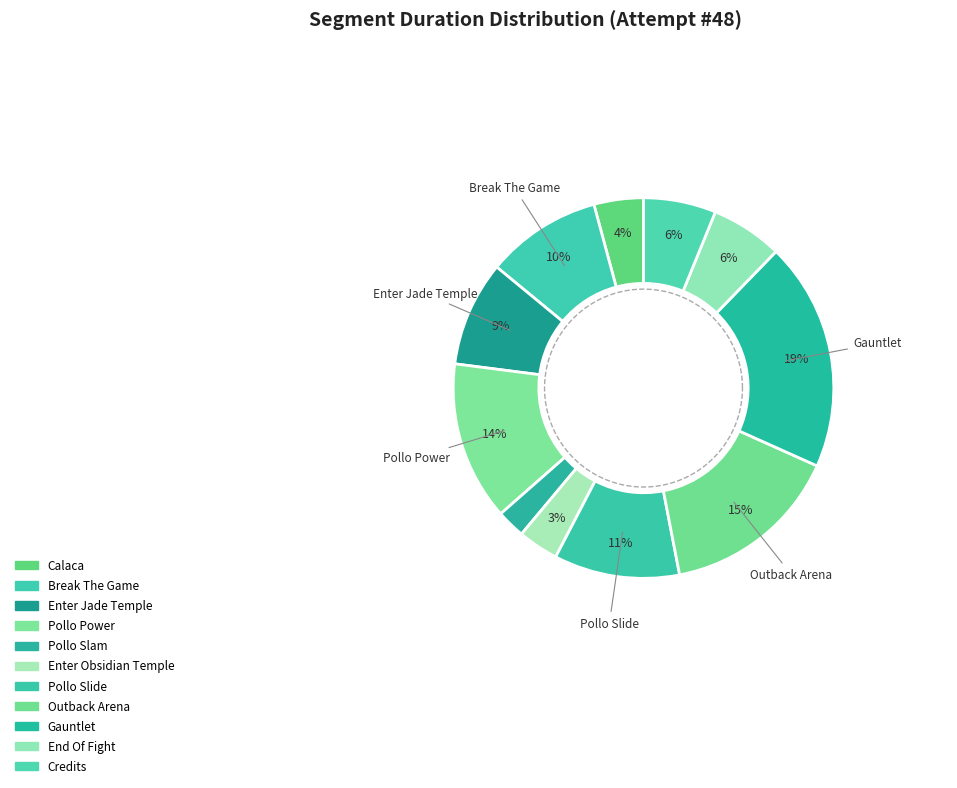

The End Of Fight slice represents 1% of the pie. True or false?

False